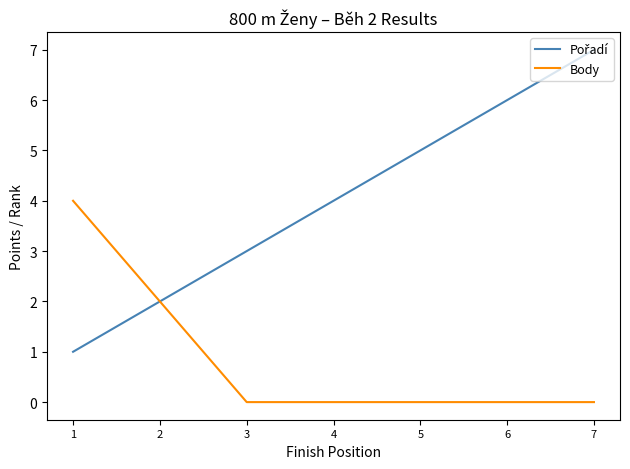

Is it true that Body equals -2 at 4?

False